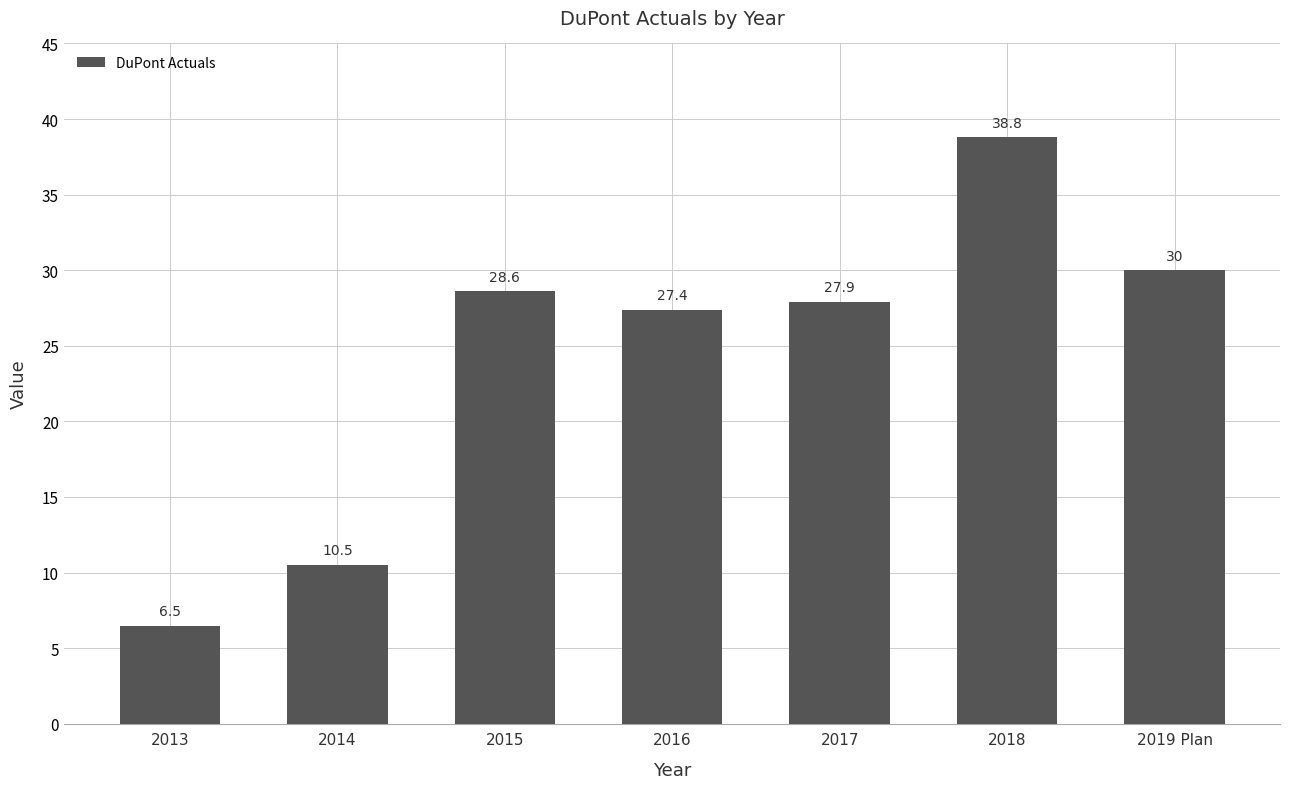

Are the bars horizontal?

No